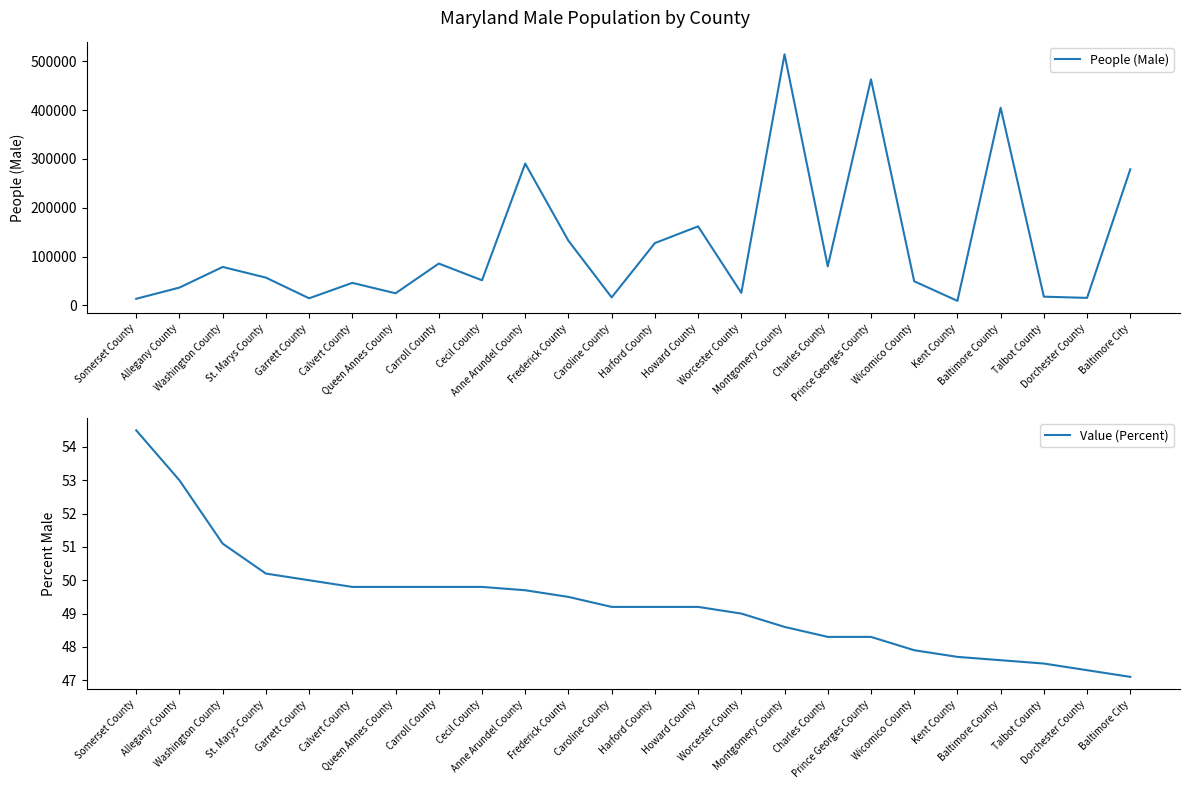

How many lines are shown in the chart?

2